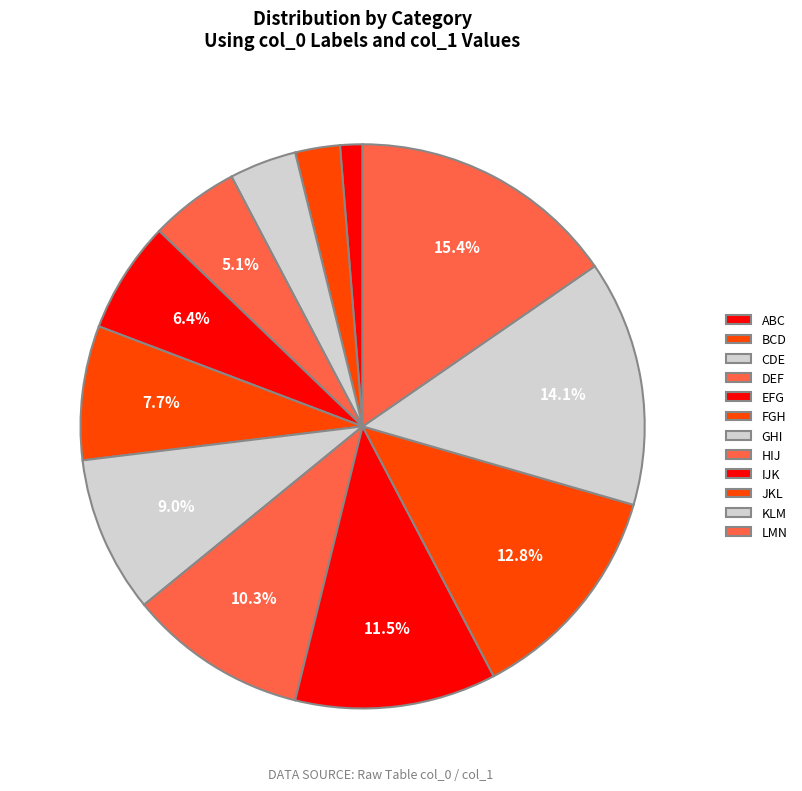

What is the largest slice in the pie chart?

LMN